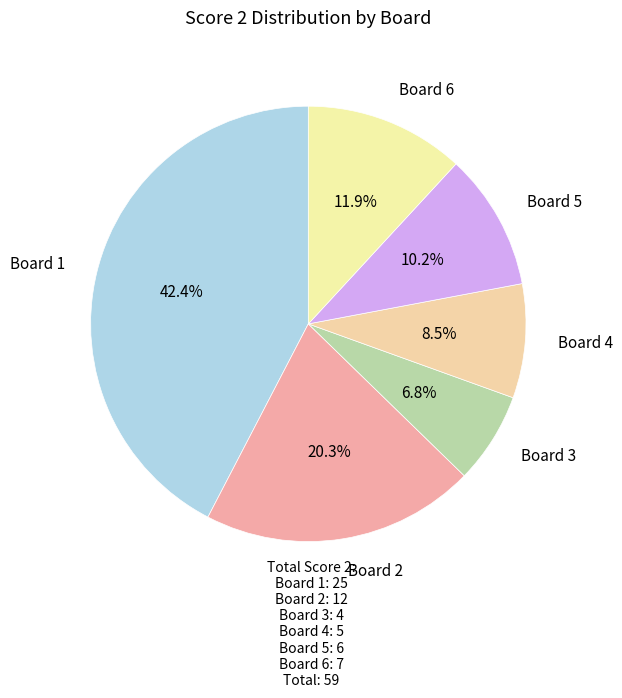

How many slices are in this pie chart?

6